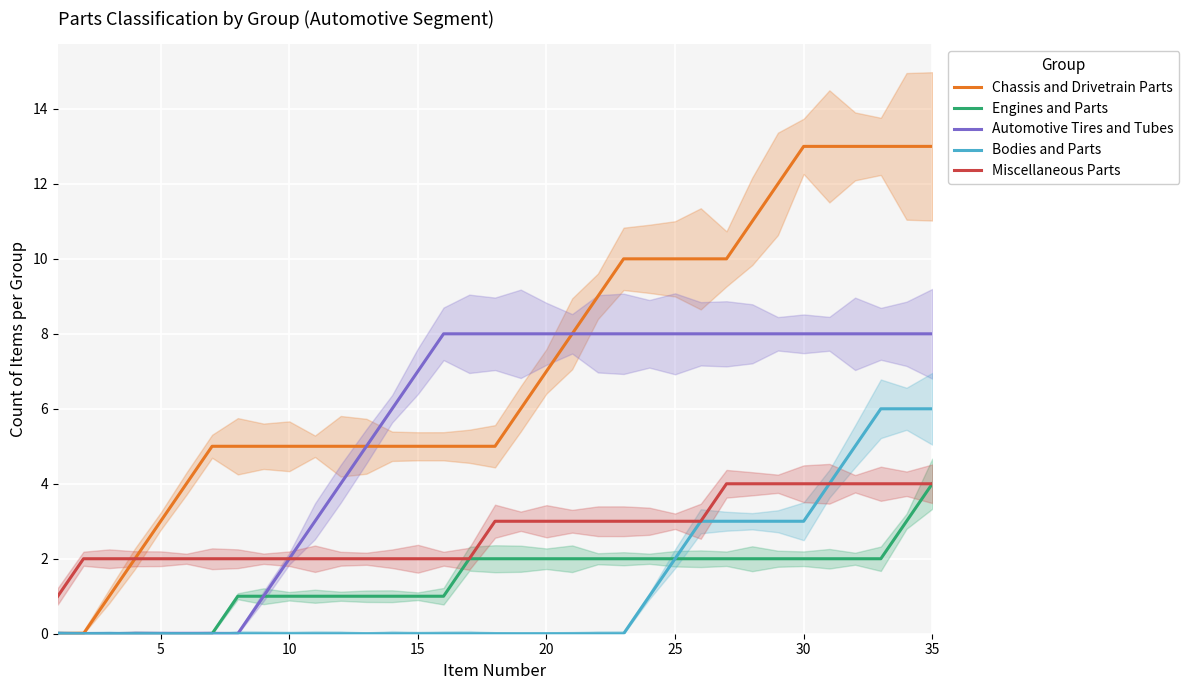

At how many categories does at least one series exceed 3?

30